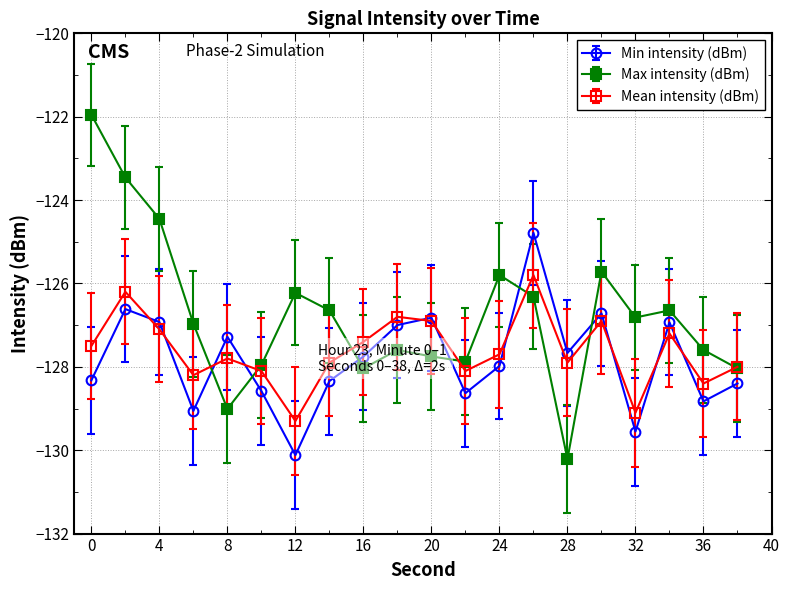

What is the value of the Mean intensity (dBm) point at the 2nd from the left?

-126.2